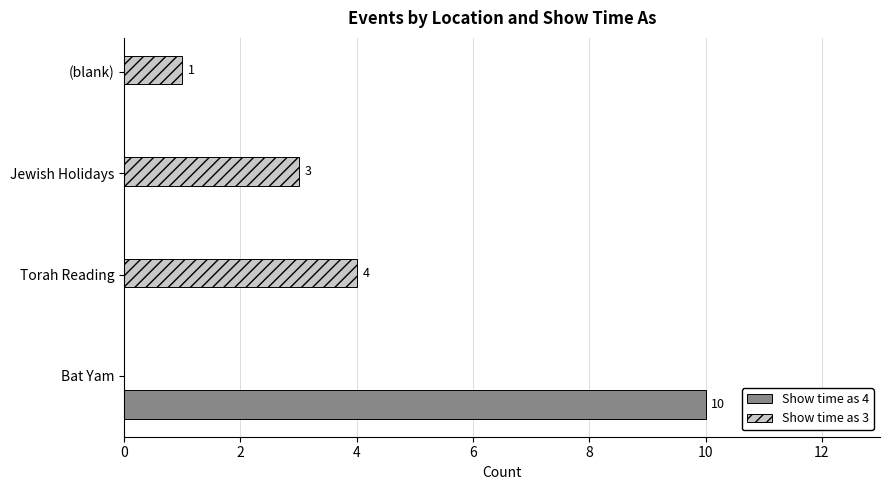

Which series changed the most between Torah Reading and (blank)?

Show time as 3